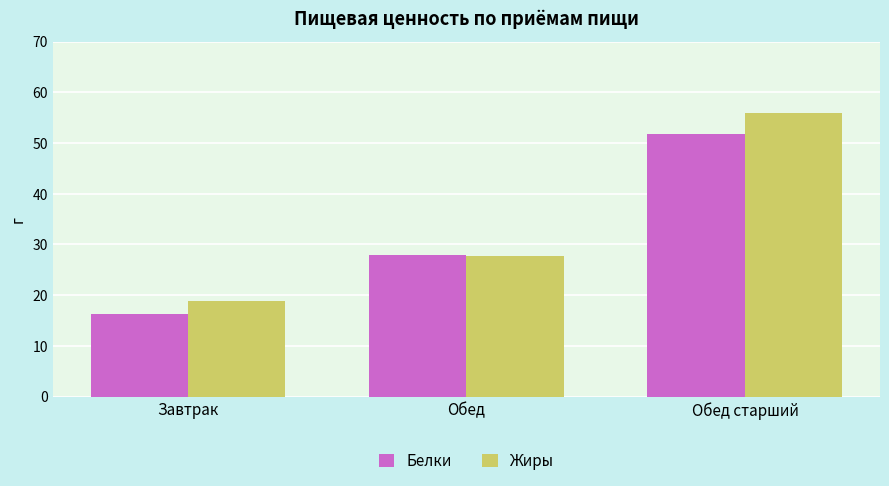

True or false: Белки has a value of 43.4 at Обед.

False